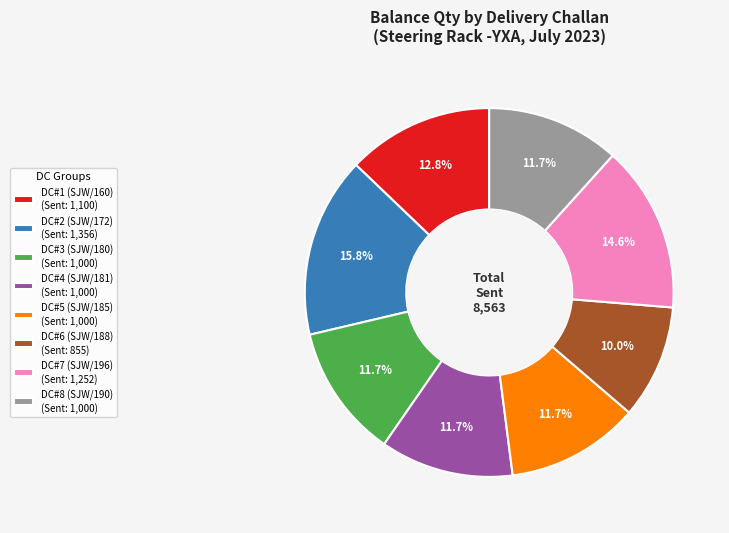

Combined, what portion of the pie is DC#1 (SJW/160) (Sent: 1,100) and DC#6 (SJW/188) (Sent: 855)?

22.8%